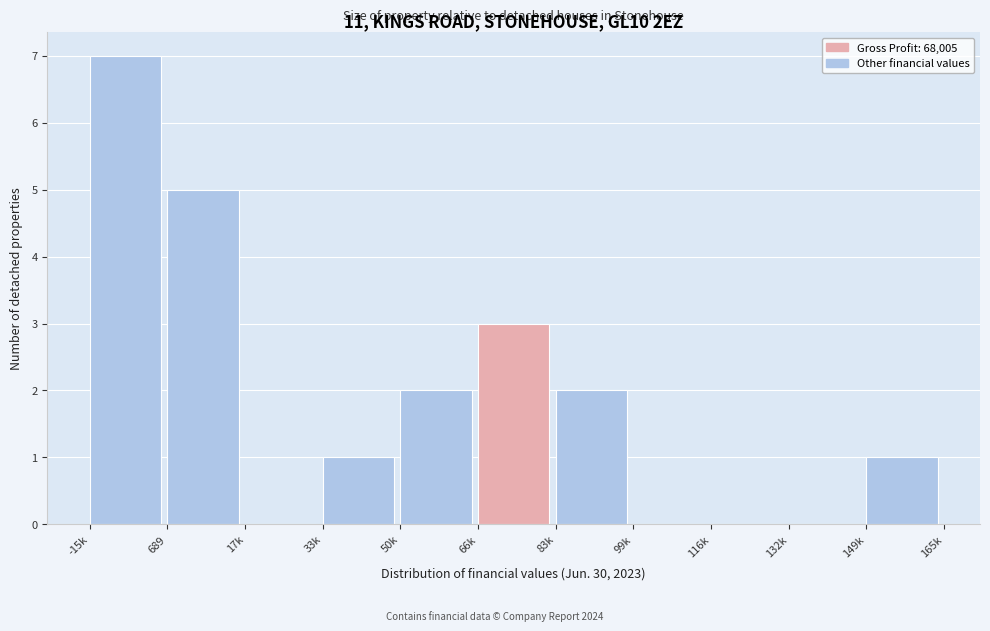

Reading left to right, extract all data points from this chart.

-15k=7	689=5	17k=0	33k=1	50k=2	66k=3	83k=2	99k=0	116k=0	132k=0	149k=1